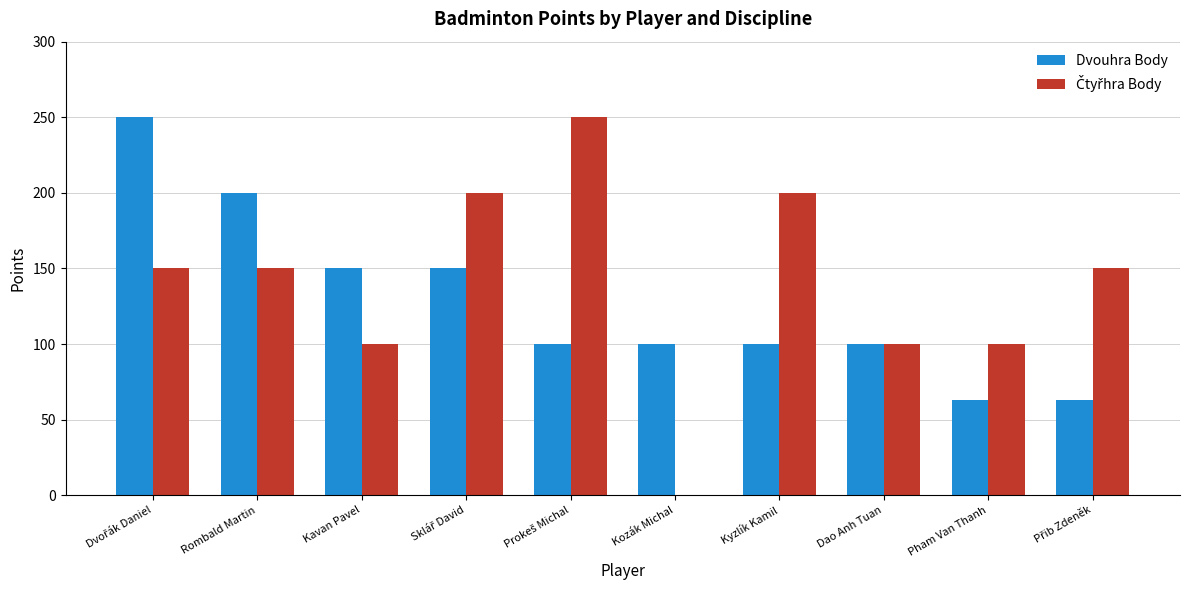

What is the sum of the Dvouhra Body values at Pham Van Thanh and Dao Anh Tuan?

163